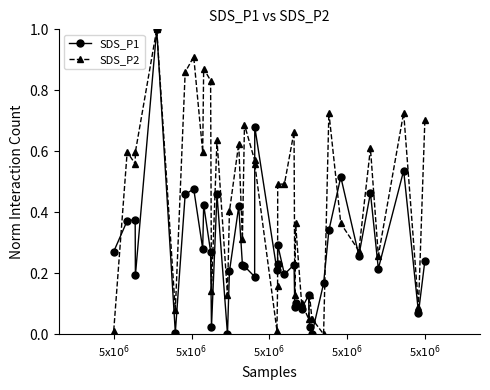

What is the value of the SDS_P2 point at the 5th from the left?

1.0